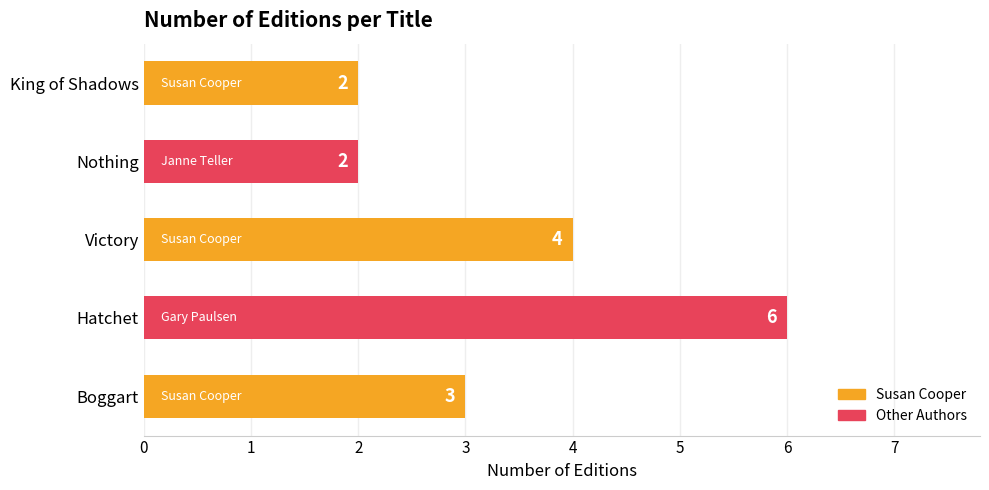

What is the difference between the maximum and minimum values?

4